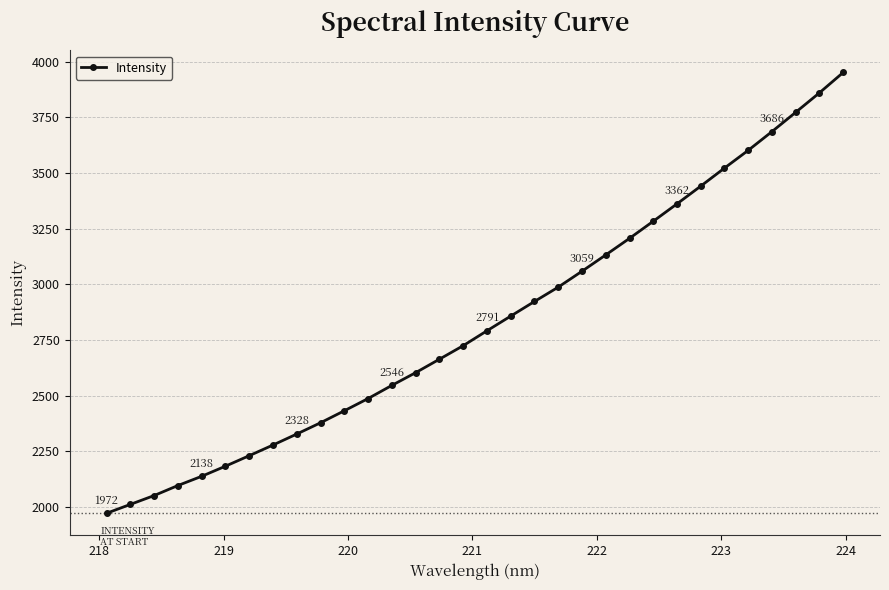

What is the minimum value shown in the chart?

1971.6